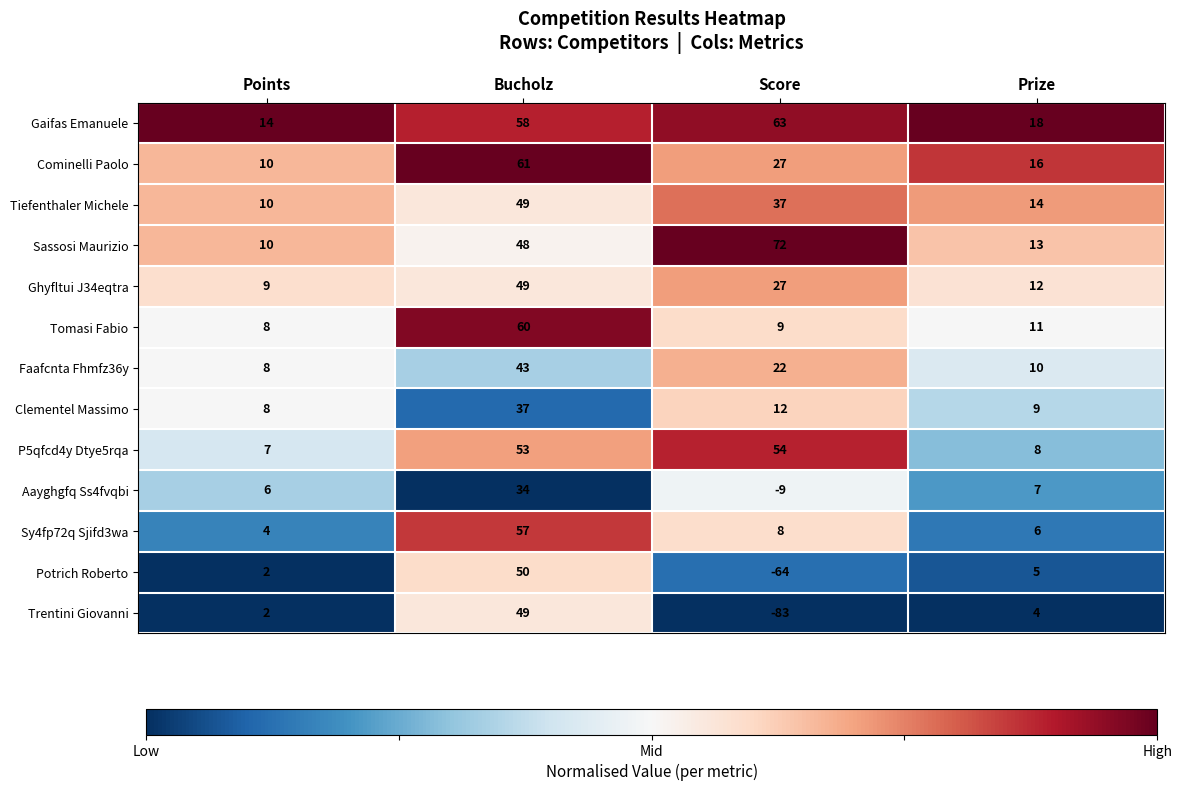

At which category is the sum across all series the highest?

Bucholz